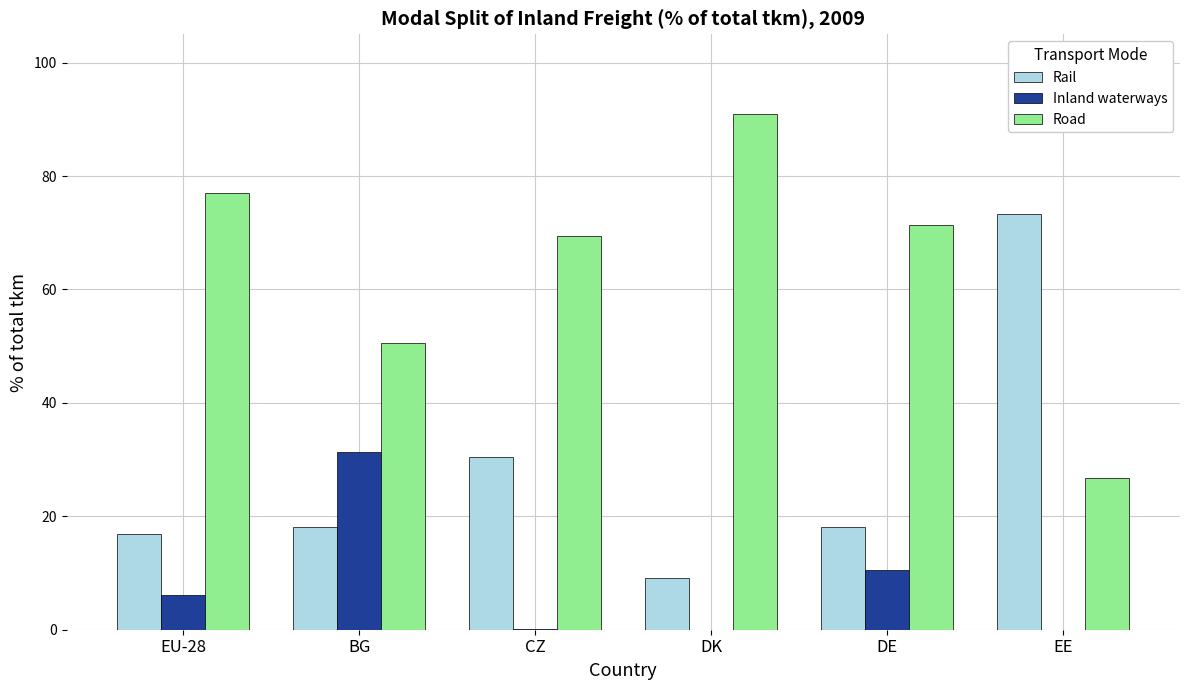

What is the total value across all series at EU-28?

100.0